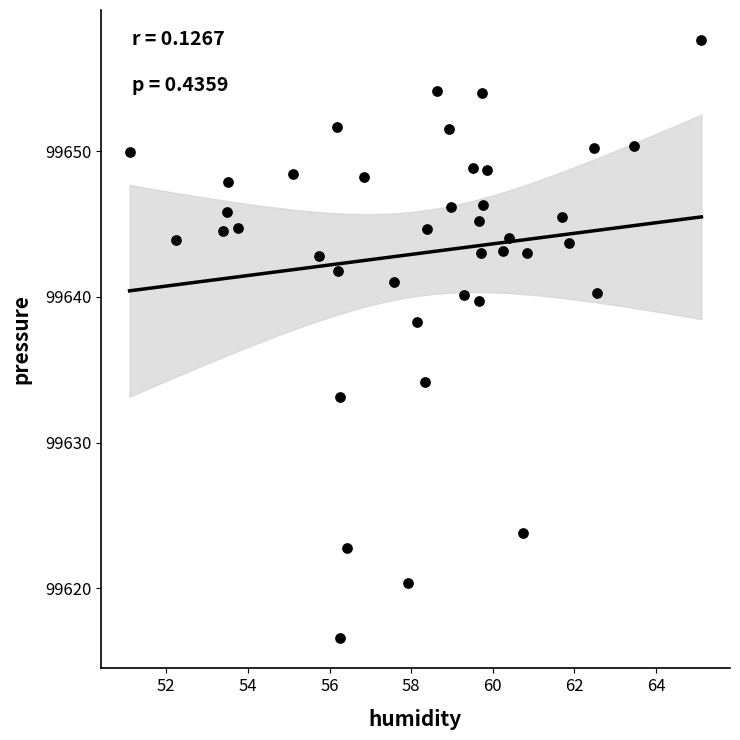

What Y value in the scatter plot is closest to 99637?

99638.3